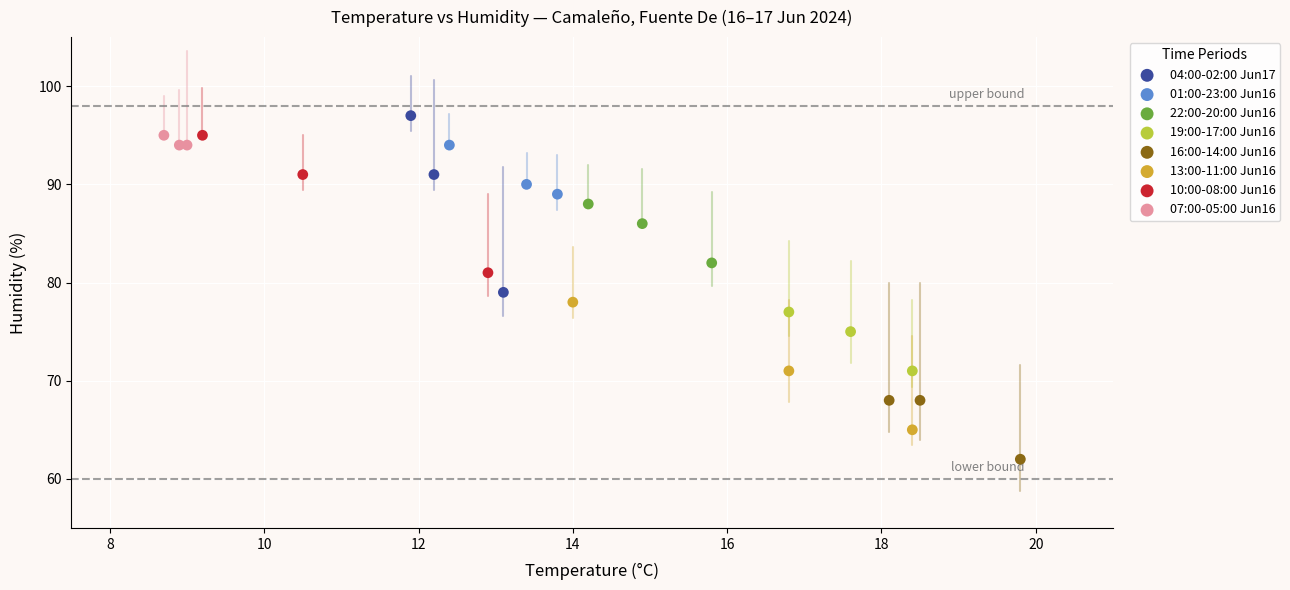

What are all the series names shown in the legend?

04:00-02:00 Jun17, 01:00-23:00 Jun16, 22:00-20:00 Jun16, 19:00-17:00 Jun16, 16:00-14:00 Jun16, 13:00-11:00 Jun16, 10:00-08:00 Jun16, 07:00-05:00 Jun16